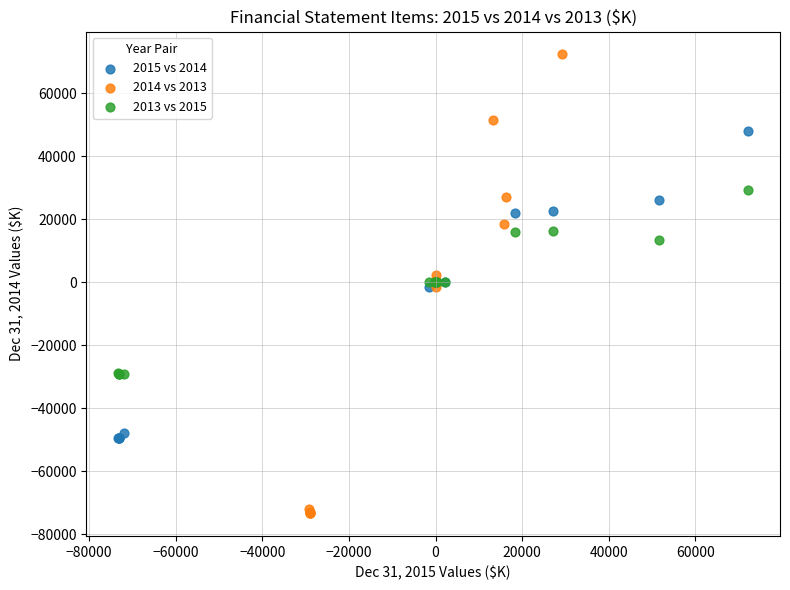

Which series has the largest Y range (max minus min)?

2014 vs 2013